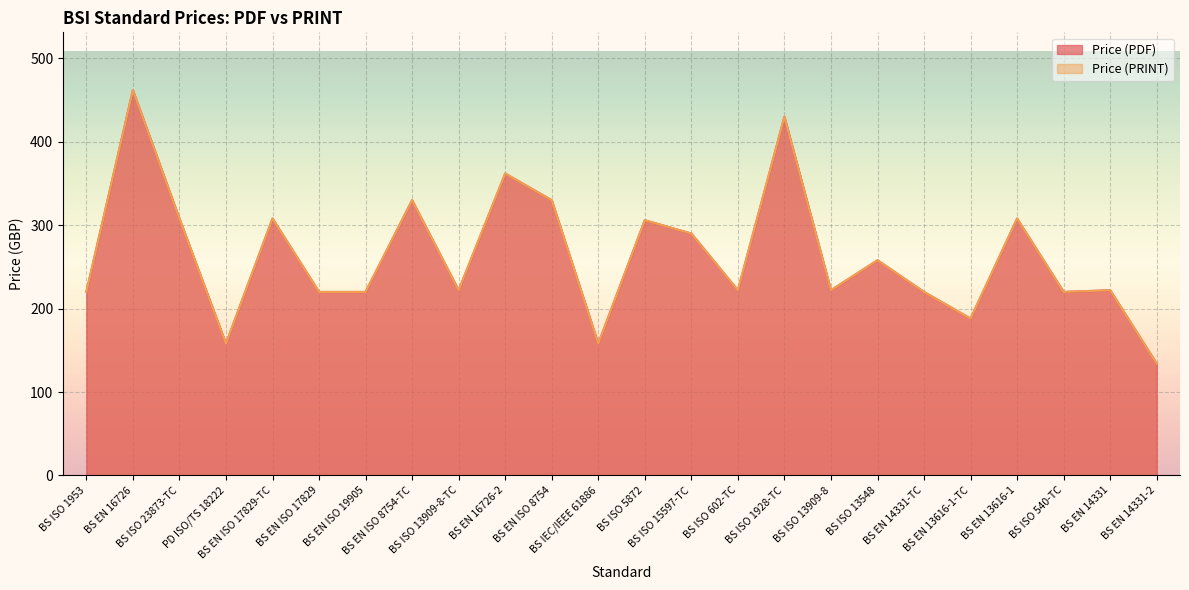

What is the difference between the second highest and minimum values in the Price (PRINT) series?

296